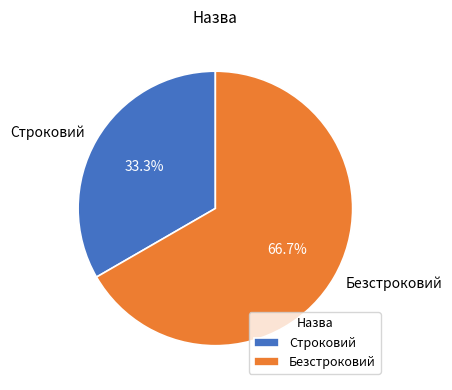

Count the number of slices in the pie.

2